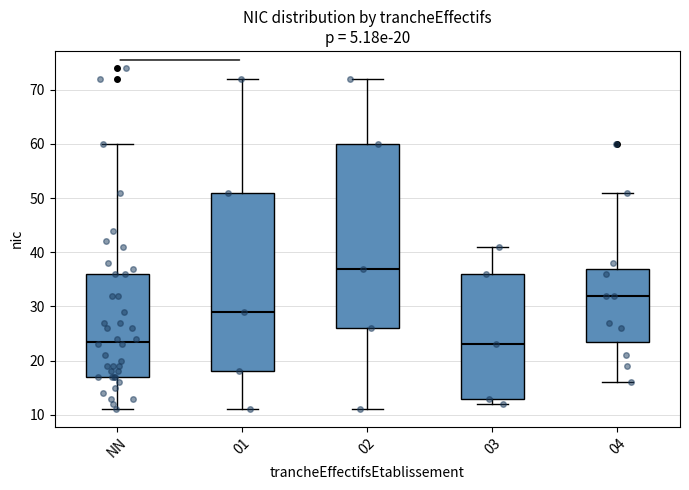

Comparing the boxes themselves (not the whiskers), which one is the tallest?

02